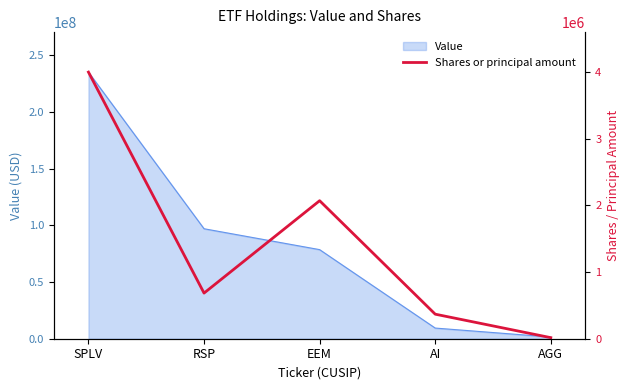

True or false: the data shows 2069836 at EEM.

True